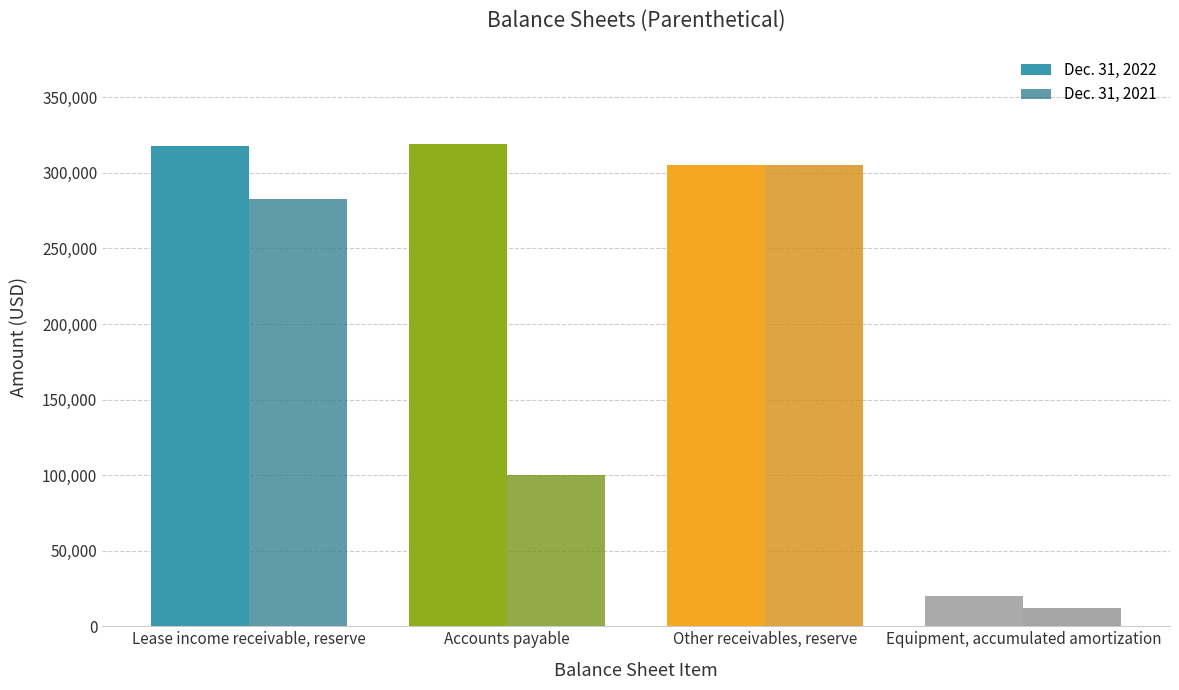

At Accounts payable, list the series in order from largest to smallest.

Dec. 31, 2022, Dec. 31, 2021